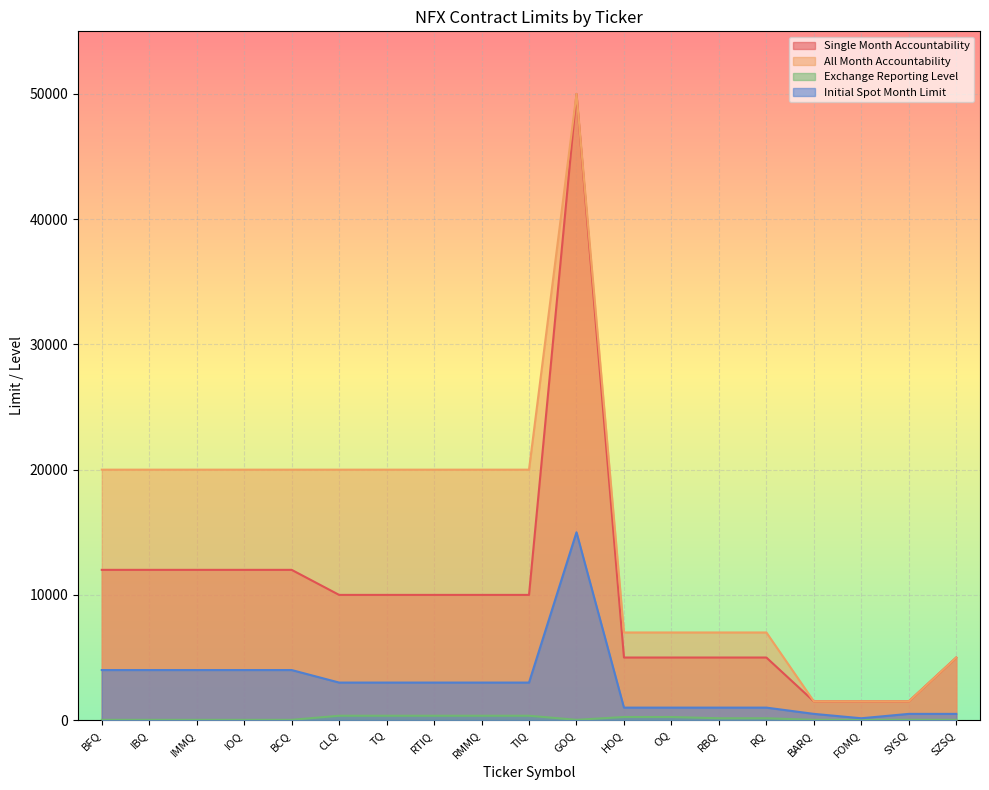

What is the greatest value displayed?

50000